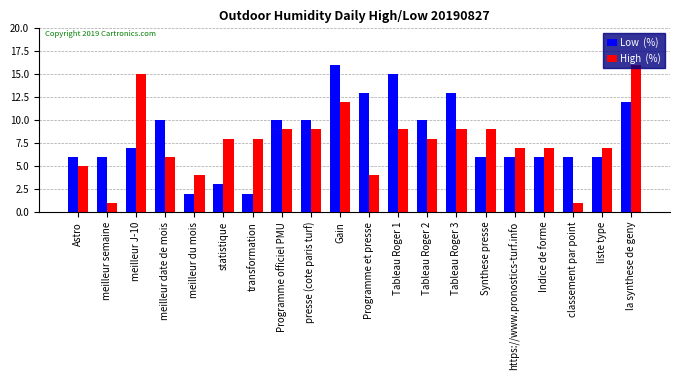

What is the spread (max minus min) of values at Programme officiel PMU?

1